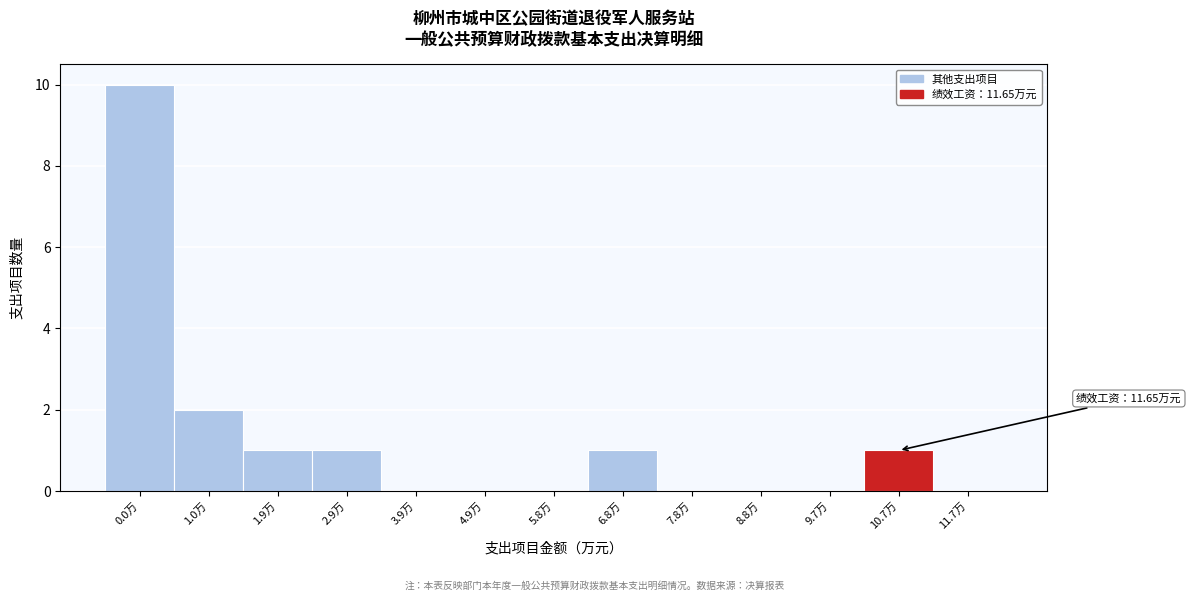

Reading left to right, what are all the values shown in this chart?

0.0万=10	1.0万=2	1.9万=1	2.9万=1	3.9万=0	4.9万=0	5.8万=0	6.8万=1	7.8万=0	8.8万=0	9.7万=0	10.7万=1	11.7万=0